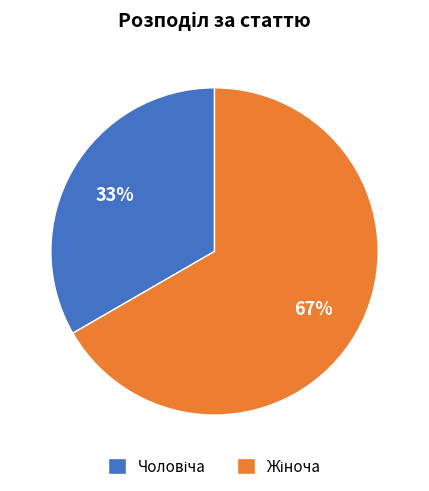

To the nearest percent, what is the average slice percentage?

50%